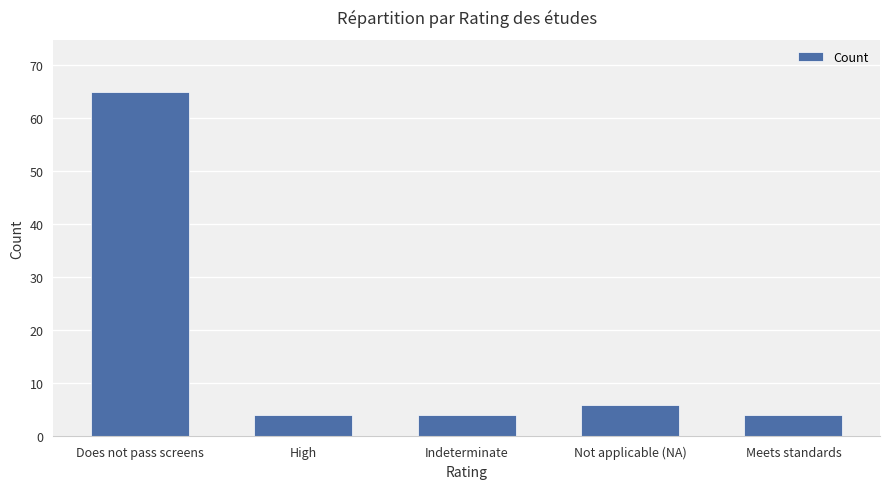

What is the ratio of the value at Meets standards to the value at Not applicable (NA)?

0.7